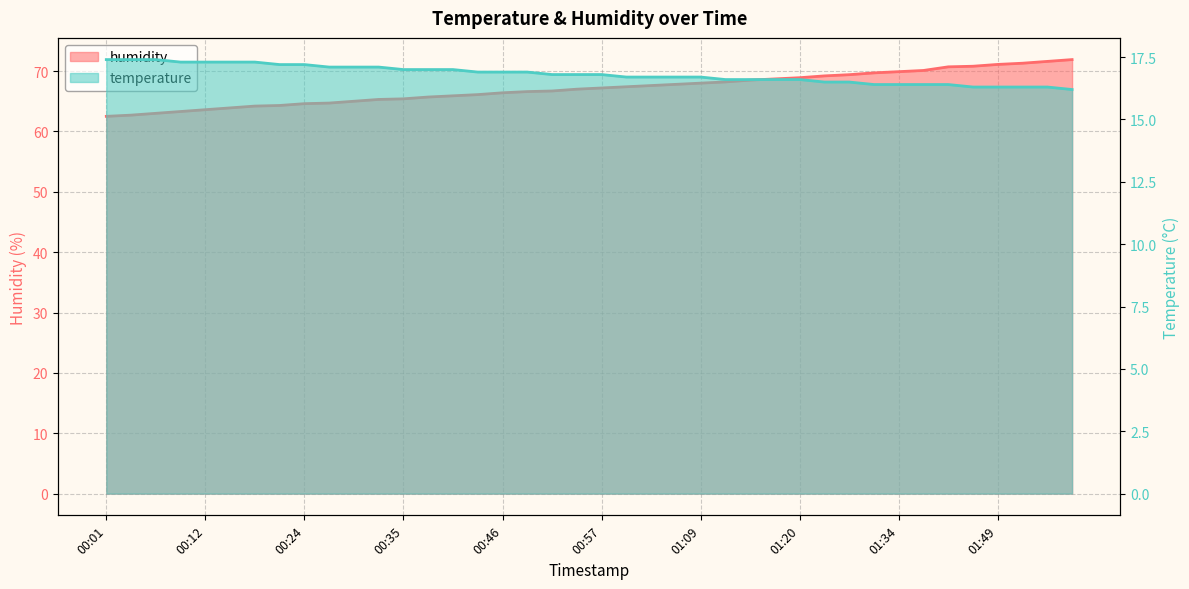

True or false: temperature has more than 0 interior local peaks.

False